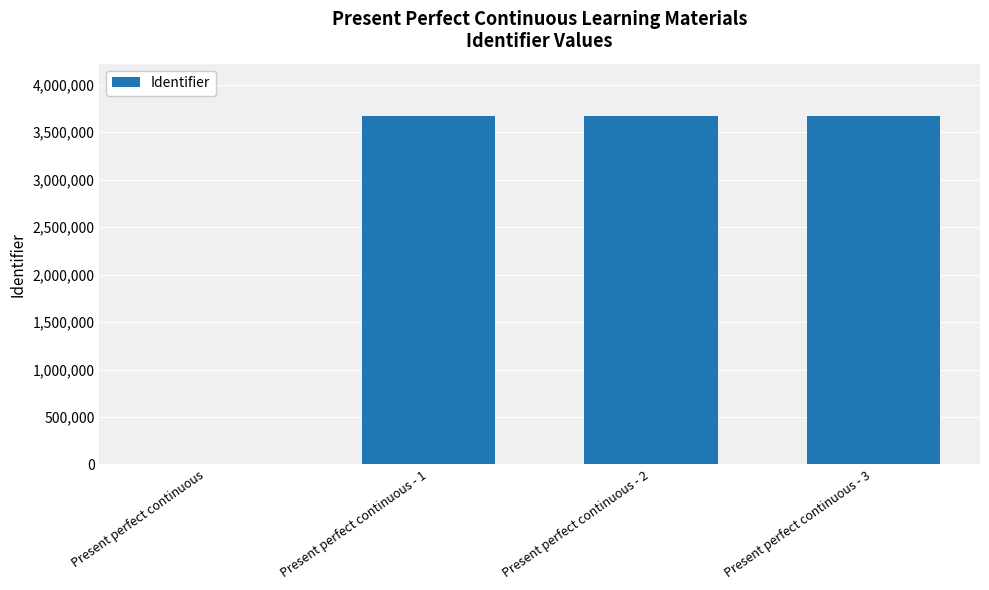

Is it true that the value at Present perfect continuous - 2 is 1416275?

False